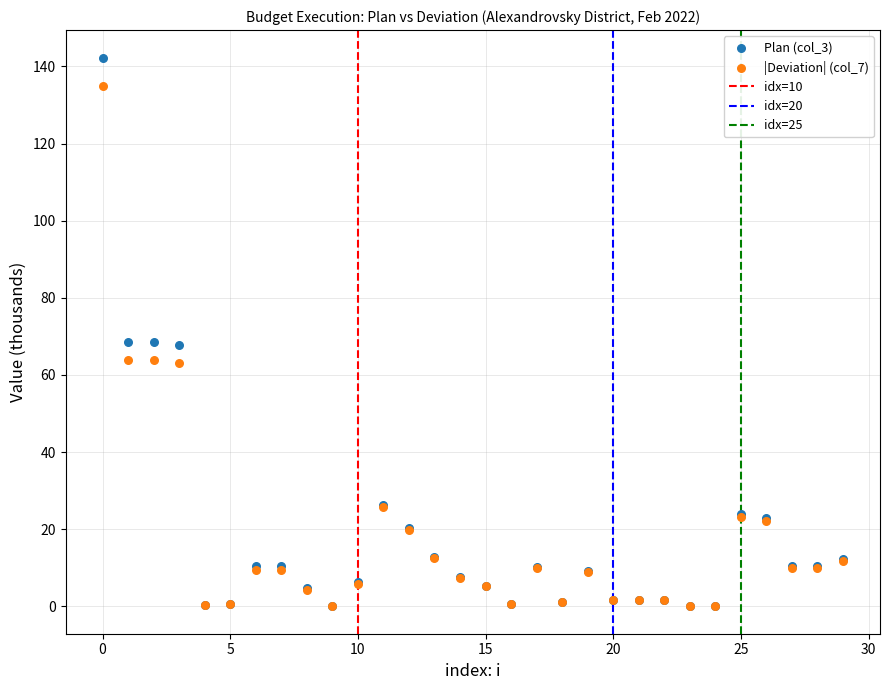

Which series has the largest Y range (max minus min)?

Plan (col_3)